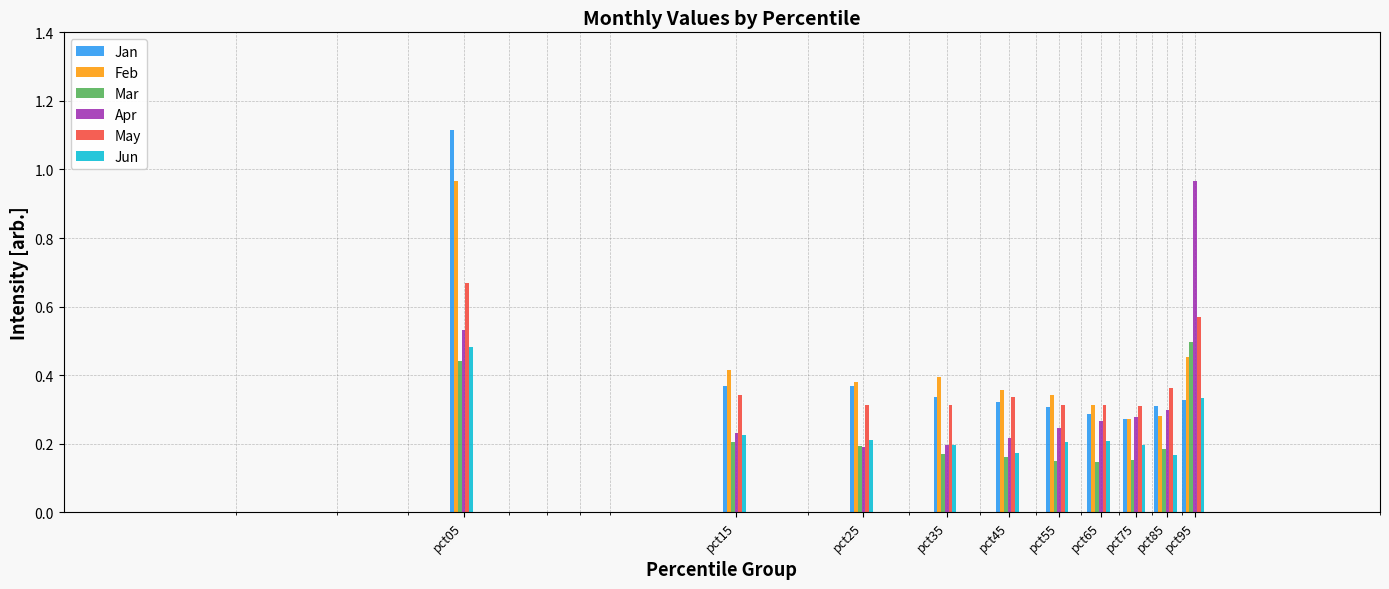

What is the value of the Mar bar at the 3rd from the left?

0.2